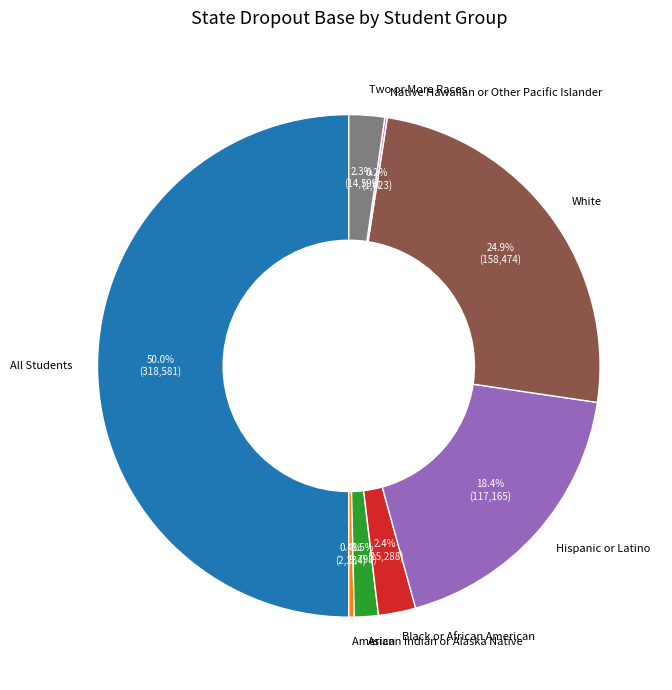

What is the largest slice in the pie chart?

All Students